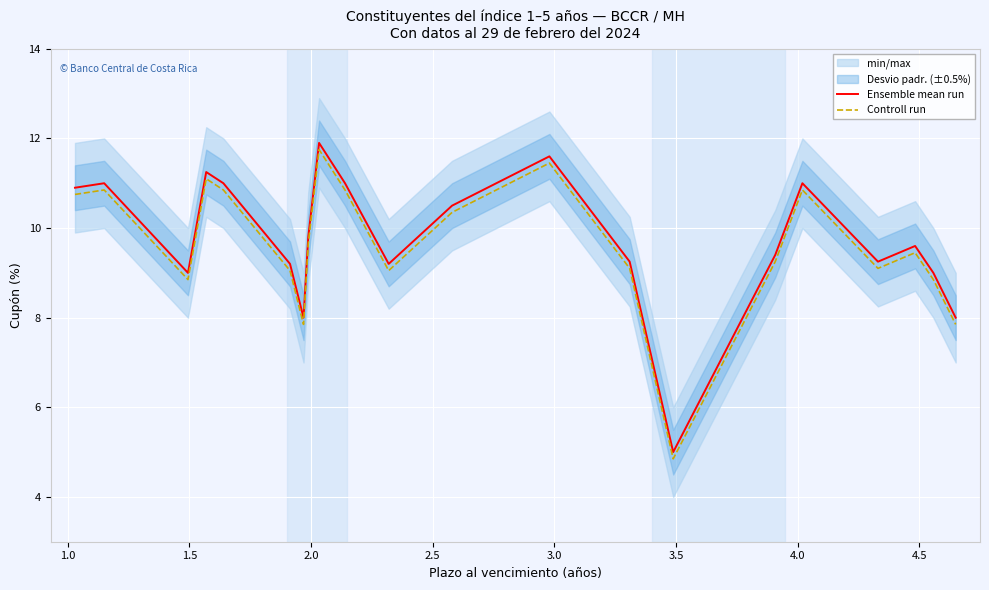

What is the highest value of the Controll run series?

11.8